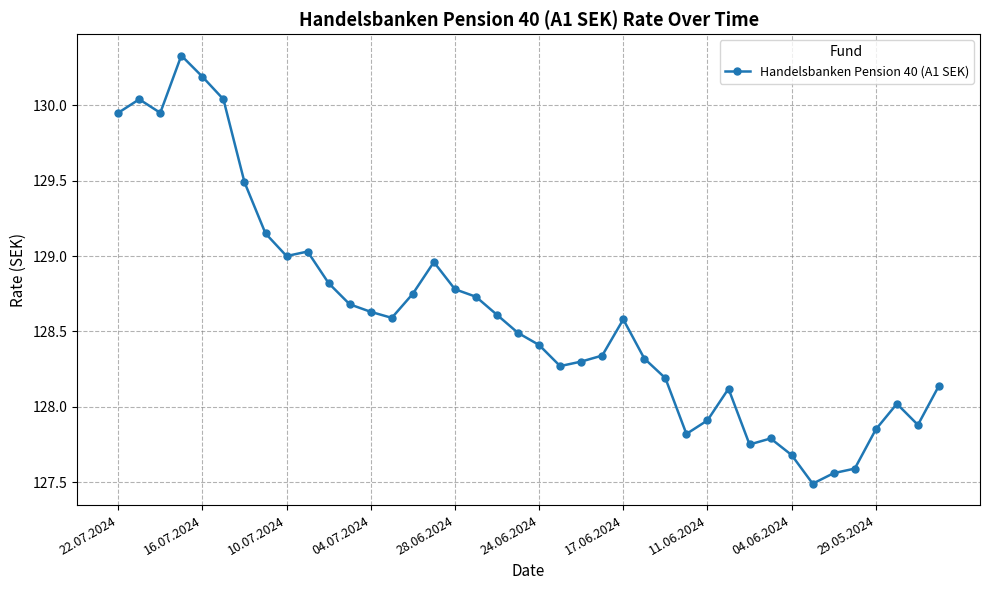

True or false: there are more than 0 points higher than both neighbors.

True